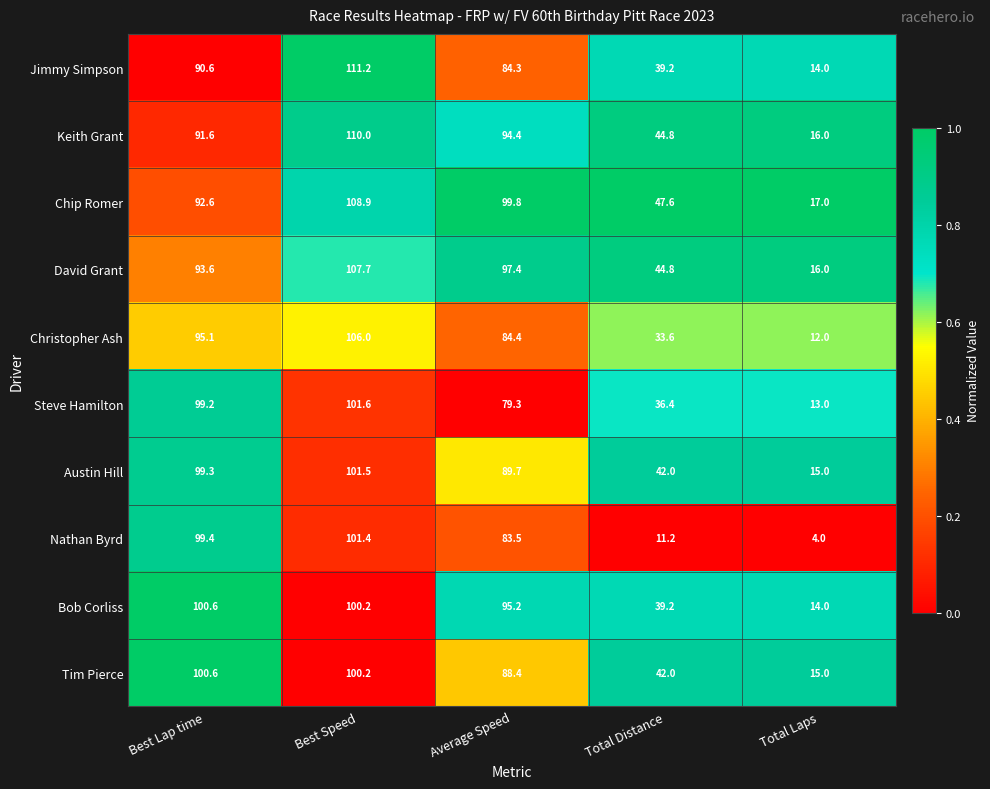

Between Best Lap time and Best Speed, which series saw the biggest shift?

Jimmy Simpson